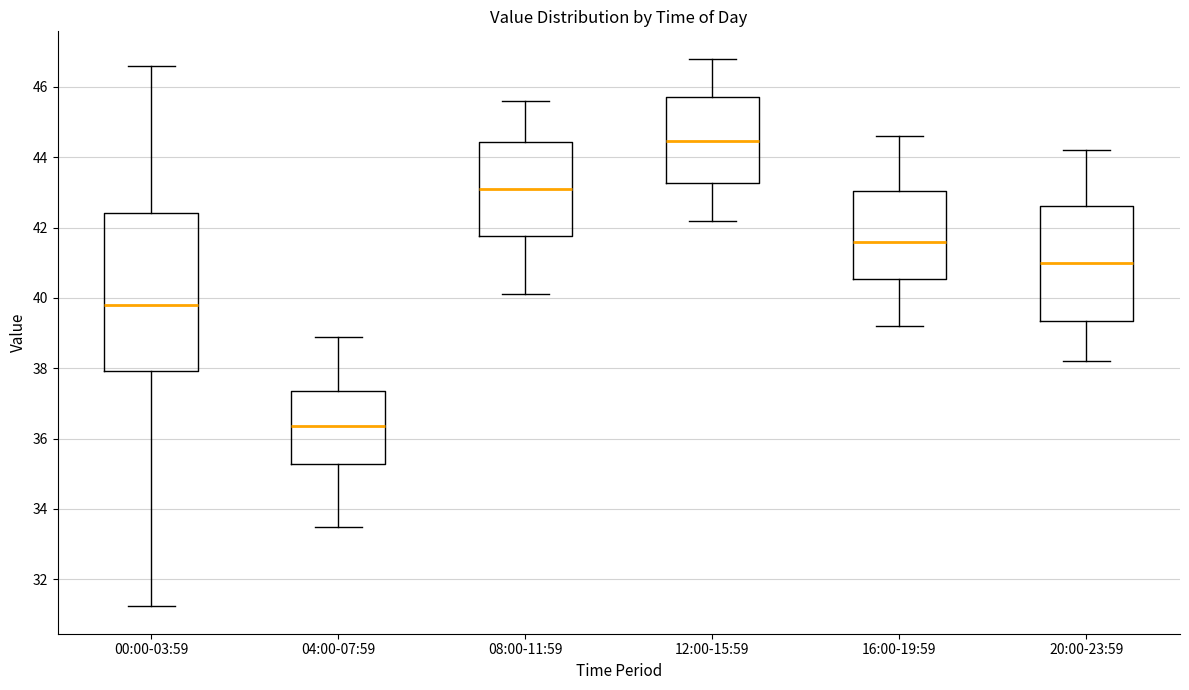

Which box is the tallest, from its lower edge to its upper edge?

00:00-03:59